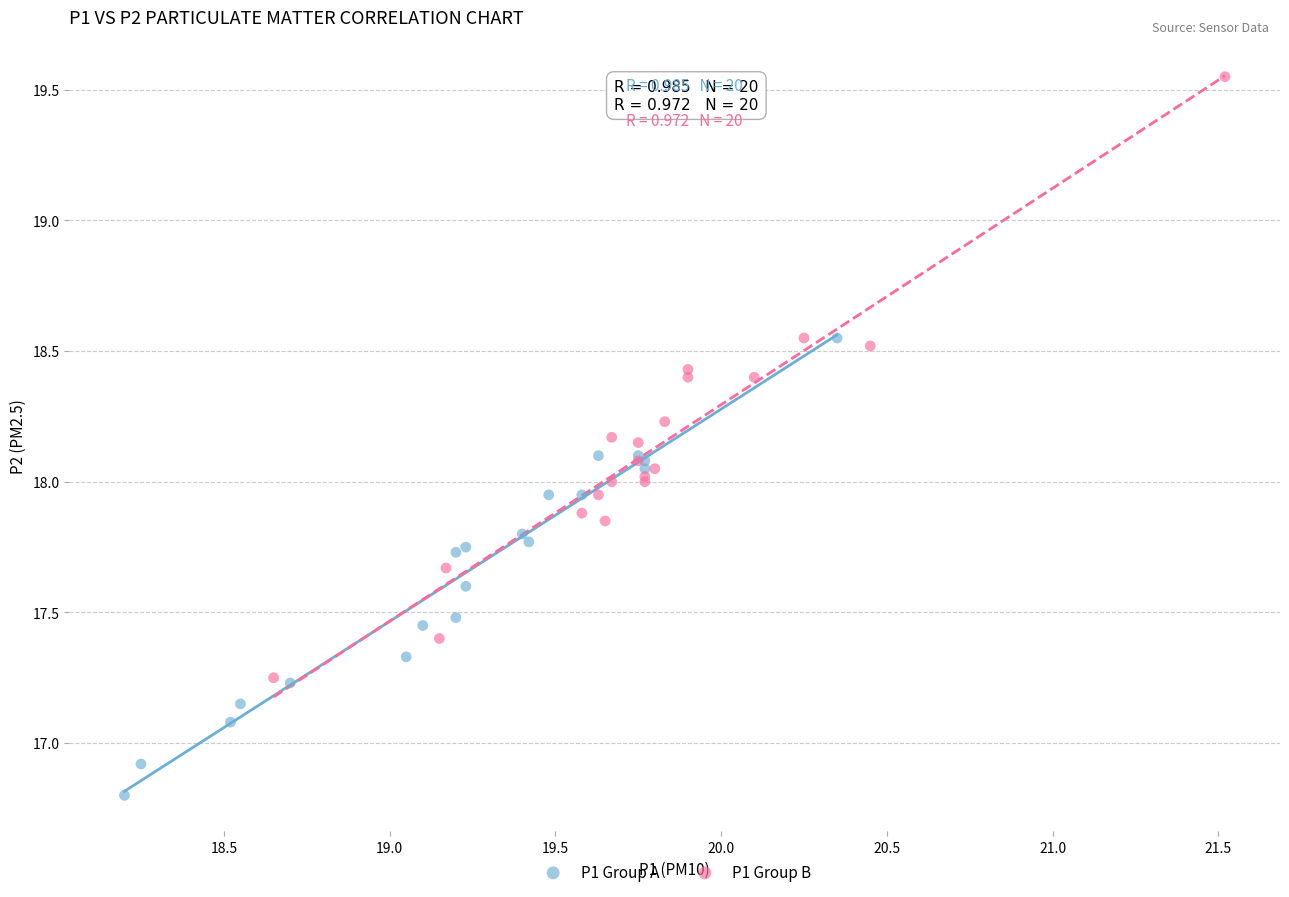

Which series reaches the maximum Y coordinate?

P1 Group B